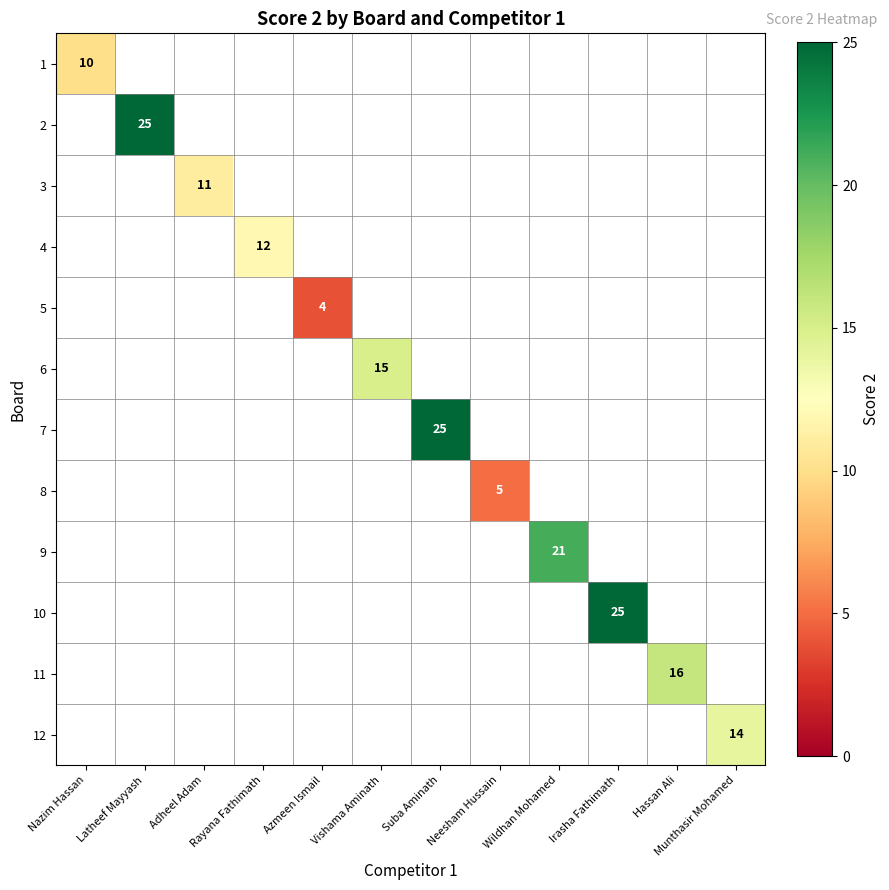

Which category has the lowest value across all series?

Azmeen Ismail